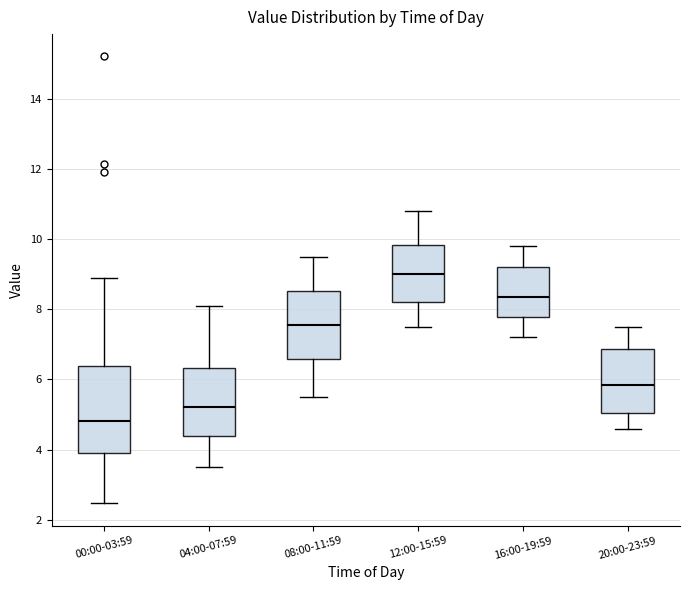

Where is the upper edge of the box for 00:00-03:59 on the y-axis? The values are not printed on the chart, so give them approximately, as read against the axis.

6.4